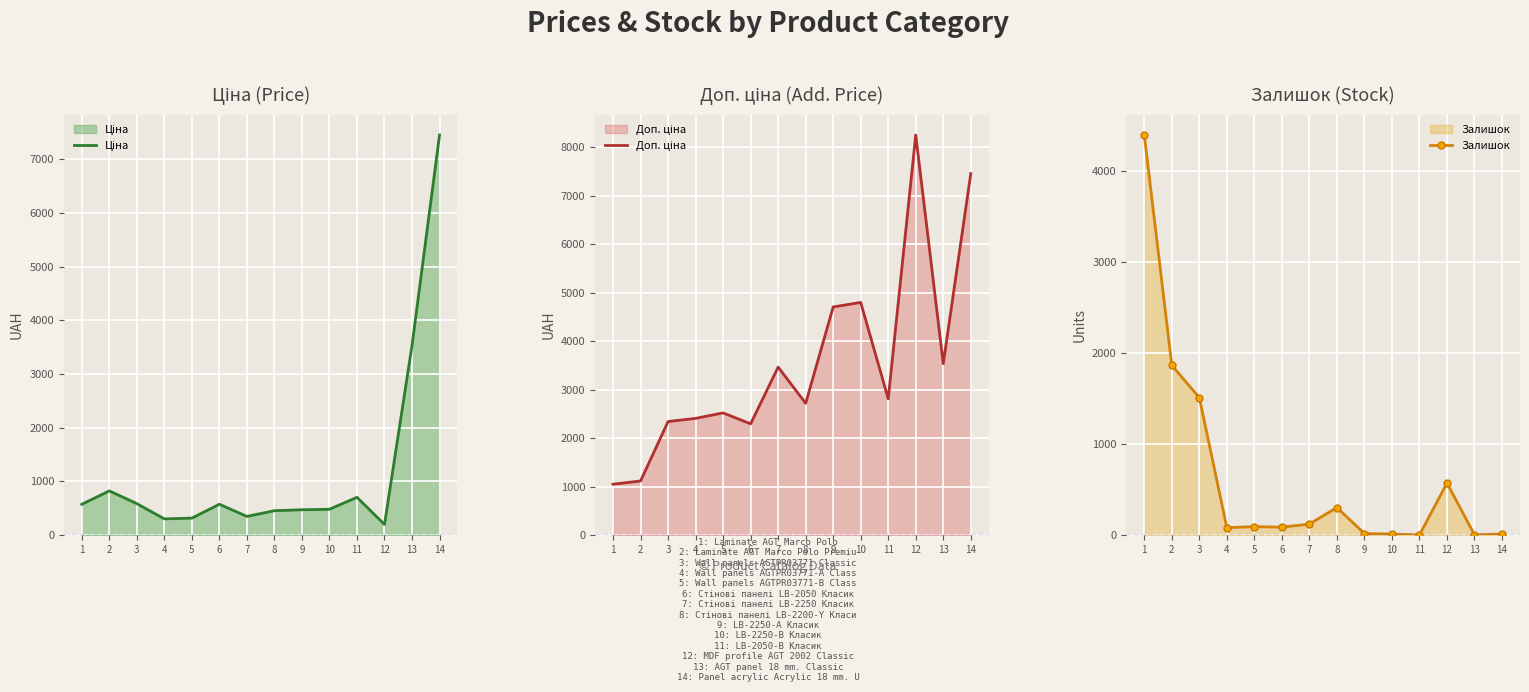

What value does the Залишок series have at 3?

1510